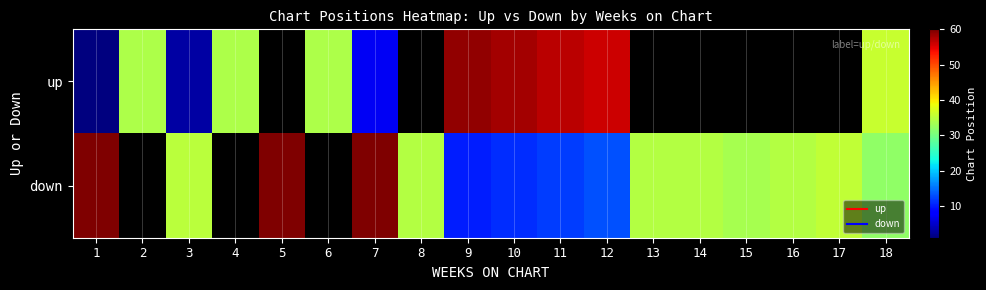

At which label is down closest to 38?

17